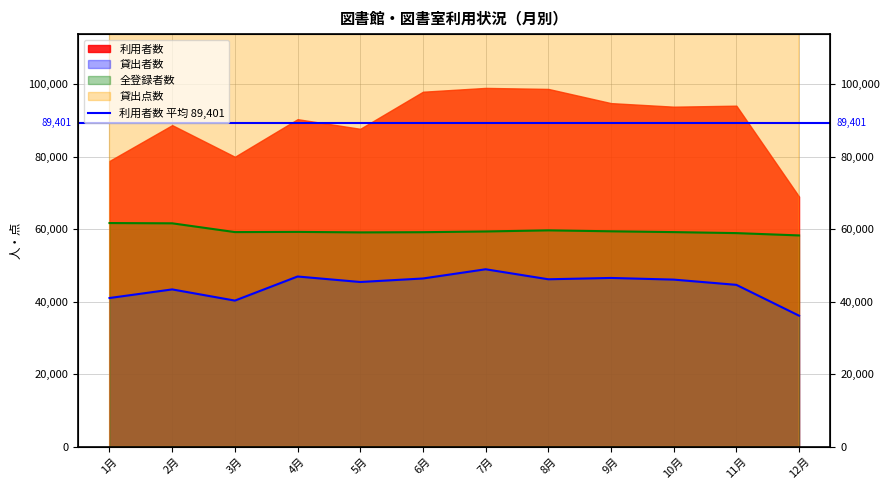

Read the 貸出点数 value at 12月.

114492